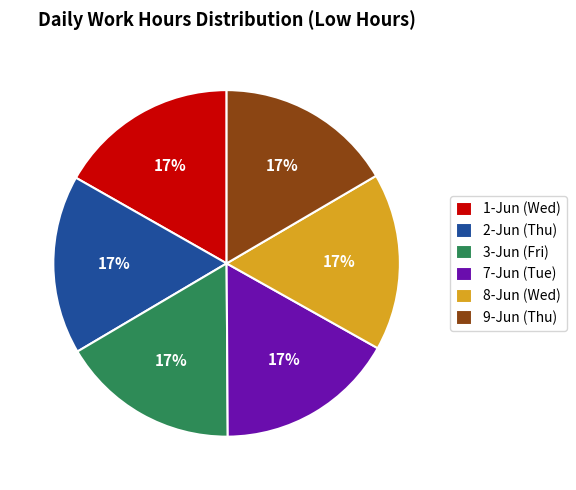

Is 9-Jun (Thu) the majority of the pie?

No